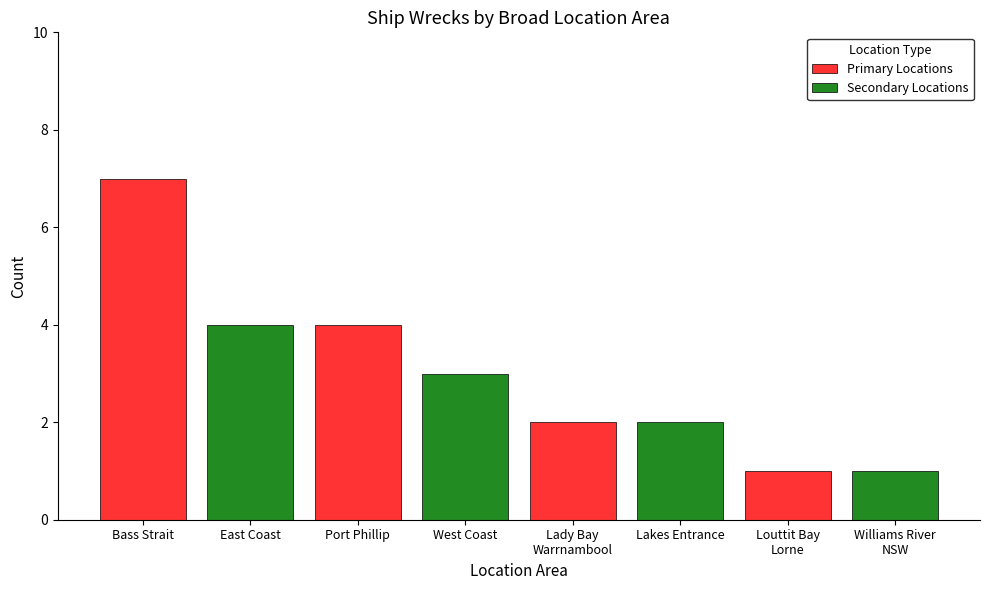

At which category is the sum across all series the highest?

Bass Strait